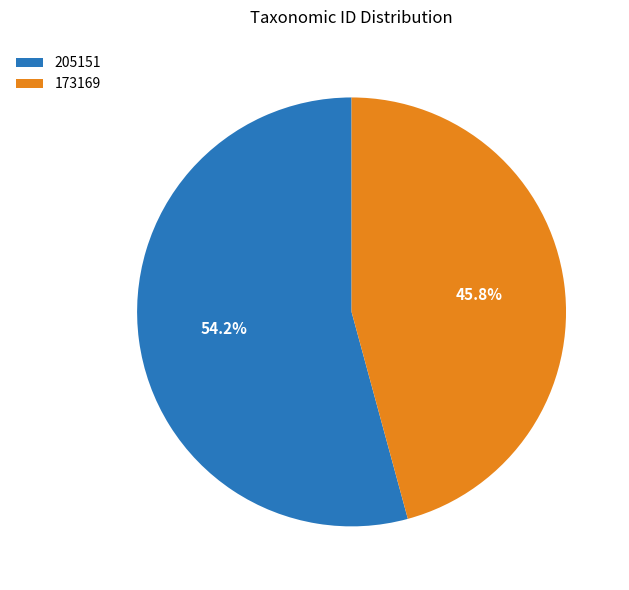

Which has a higher value, 205151 or 173169?

205151